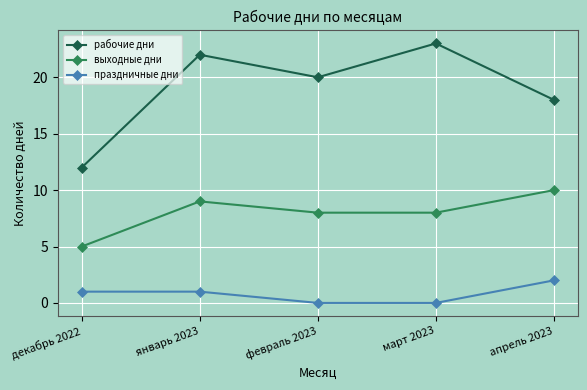

True or false: выходные дни and праздничные дни intersect in this chart.

False